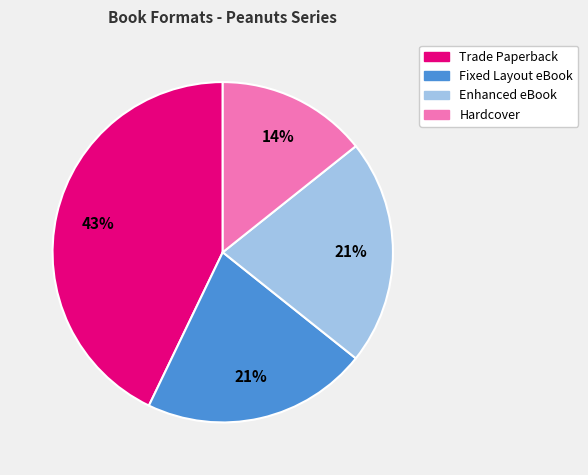

Which slice is the largest?

Trade Paperback